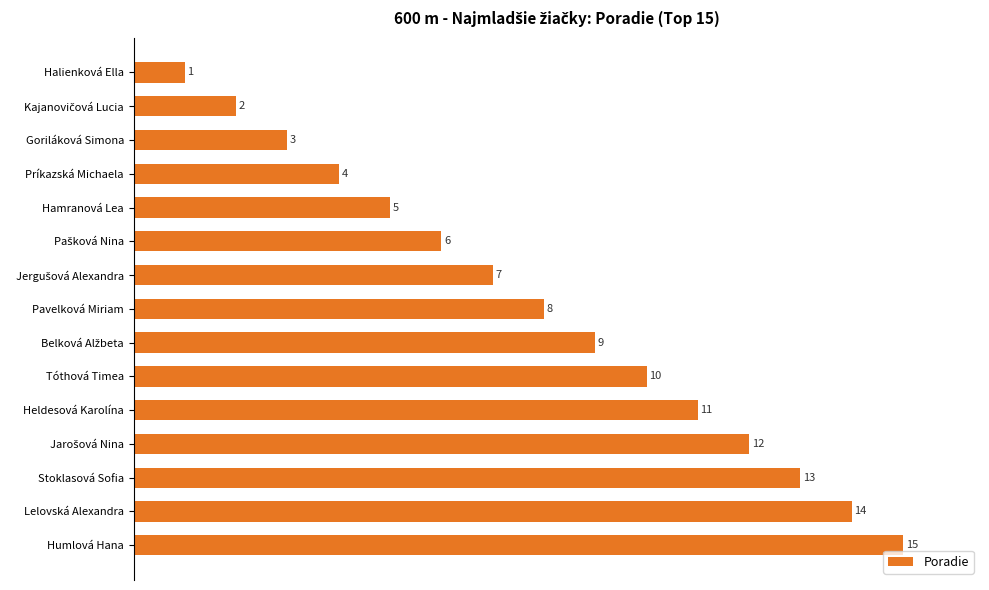

How many bars are there in total?

15